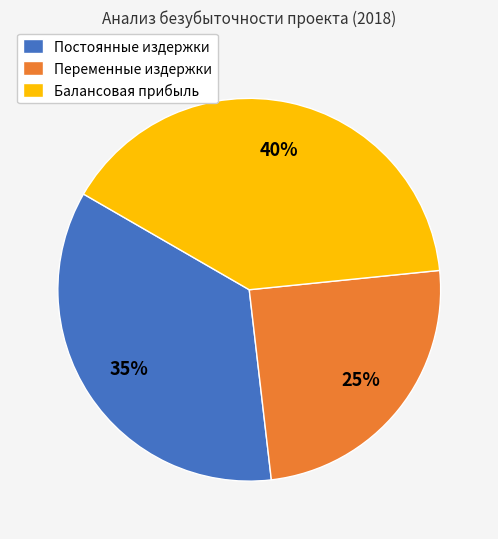

Combined, do Переменные издержки and Балансовая прибыль account for over 50%?

Yes